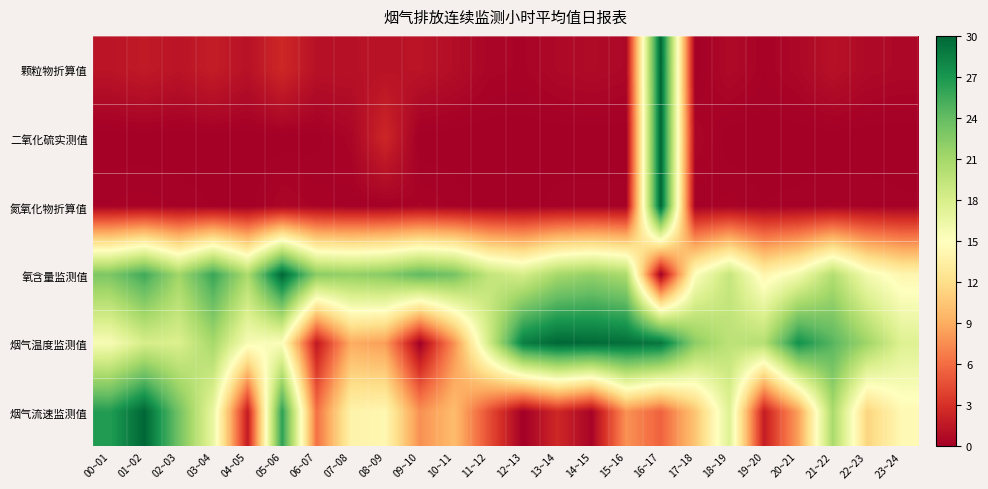

Reading left to right, what are all the values shown in this chart?

颗粒物折算值: 00~01=0.0	01~02=0.1	02~03=0.0	03~04=0.1	04~05=0.0	05~06=0.1	06~07=0.0	07~08=0.0	08~09=0.0	09~10=0.0	10~11=0.0	11~12=0.0	12~13=0.0	13~14=0.0	14~15=0.0	15~16=0.0	16~17=1.0	17~18=0.0	18~19=0.0	19~20=0.0	20~21=0.0	21~22=0.0	22~23=0.0	23~24=0.0
二氧化硫实测值: 00~01=0.0	01~02=0.0	02~03=0.0	03~04=0.0	04~05=0.0	05~06=0.0	06~07=0.0	07~08=0.0	08~09=0.1	09~10=0.0	10~11=0.0	11~12=0.0	12~13=0.0	13~14=0.0	14~15=0.0	15~16=0.0	16~17=1.0	17~18=0.0	18~19=0.0	19~20=0.0	20~21=0.0	21~22=0.0	22~23=0.0	23~24=0.0
氮氧化物折算值: 00~01=0.0	01~02=0.0	02~03=0.0	03~04=0.0	04~05=0.0	05~06=0.0	06~07=0.0	07~08=0.0	08~09=0.0	09~10=0.0	10~11=0.0	11~12=0.0	12~13=0.0	13~14=0.0	14~15=0.0	15~16=0.0	16~17=1.0	17~18=0.0	18~19=0.0	19~20=0.0	20~21=0.0	21~22=0.0	22~23=0.0	23~24=0.0
氧含量监测值: 00~01=0.8	01~02=0.9	02~03=0.7	03~04=0.9	04~05=0.7	05~06=1.0	06~07=0.7	07~08=0.7	08~09=0.7	09~10=0.8	10~11=0.8	11~12=0.6	12~13=0.6	13~14=0.7	14~15=0.7	15~16=0.7	16~17=0.0	17~18=0.5	18~19=0.6	19~20=0.5	20~21=0.5	21~22=0.7	22~23=0.5	23~24=0.5
烟气温度监测值: 00~01=0.5	01~02=0.6	02~03=0.6	03~04=0.7	04~05=0.5	05~06=0.5	06~07=0.1	07~08=0.3	08~09=0.3	09~10=0.0	10~11=0.3	11~12=0.6	12~13=1.0	13~14=1.0	14~15=1.0	15~16=1.0	16~17=1.0	17~18=0.7	18~19=0.7	19~20=0.7	20~21=0.9	21~22=0.8	22~23=0.7	23~24=0.6
烟气流速监测值: 00~01=0.9	01~02=1.0	02~03=0.8	03~04=0.6	04~05=0.1	05~06=0.9	06~07=0.2	07~08=0.5	08~09=0.5	09~10=0.3	10~11=0.3	11~12=0.2	12~13=0.0	13~14=0.1	14~15=0.0	15~16=0.3	16~17=0.2	17~18=0.3	18~19=0.6	19~20=0.1	20~21=0.3	21~22=0.7	22~23=0.4	23~24=0.5